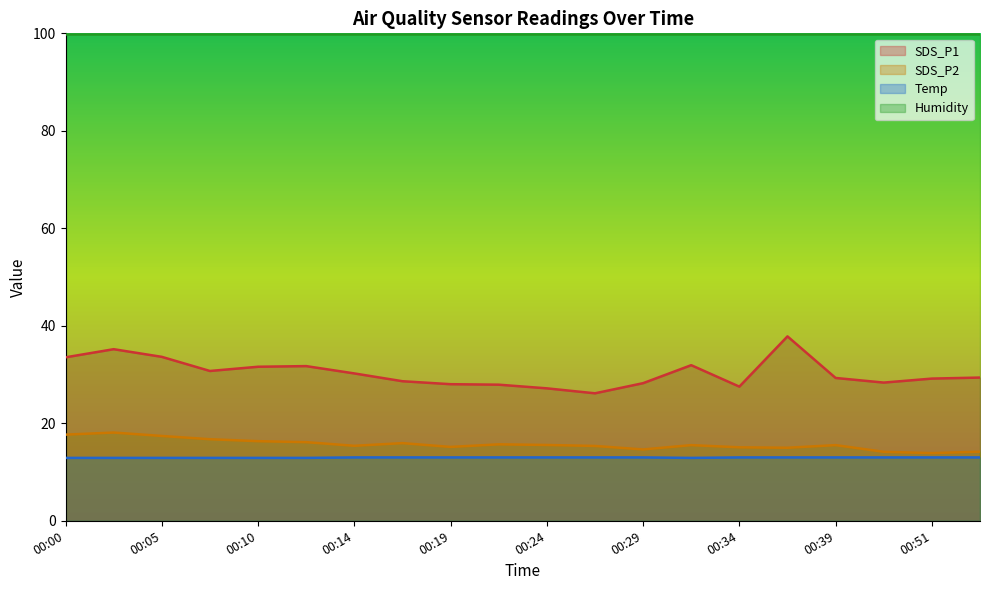

The value of SDS_P1 at 00:00 is 33.5. True or false?

True